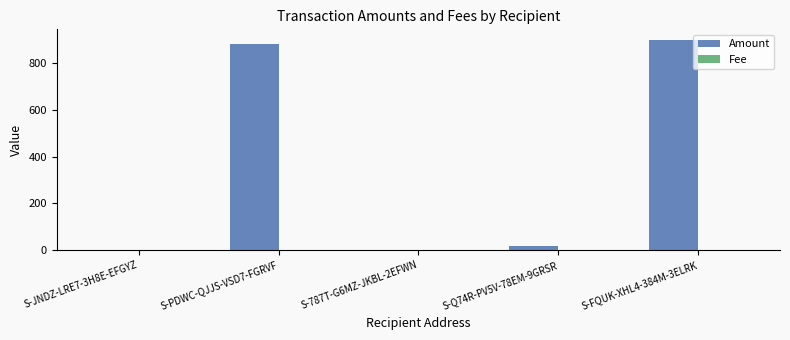

How many groups of bars are there?

5